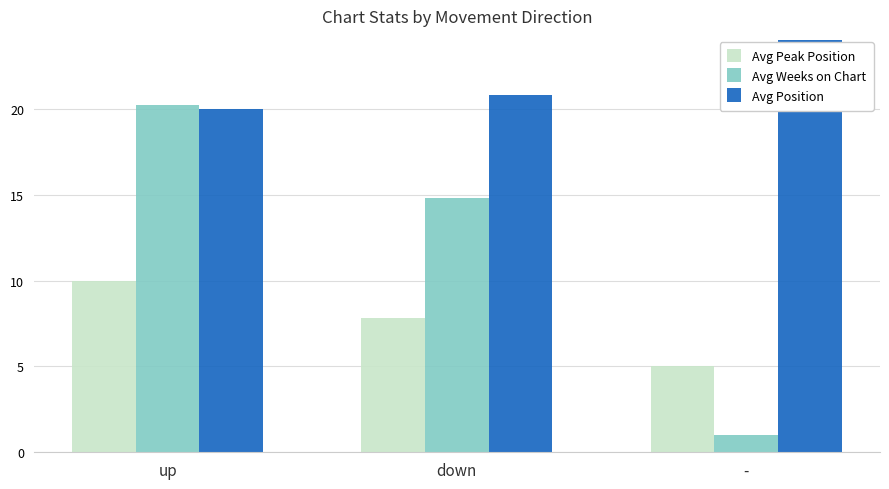

How many series are shown in this chart?

3